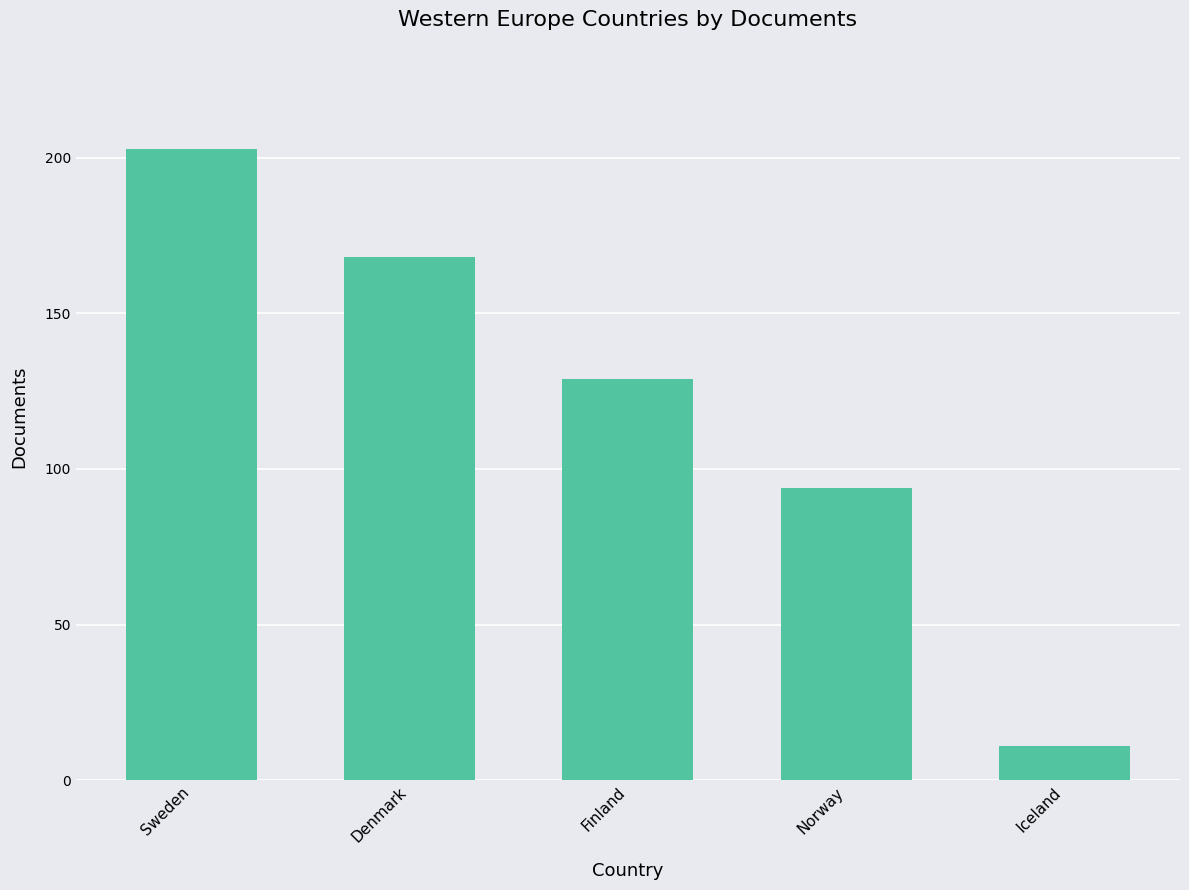

What is the change in value from Norway to Iceland?

-83